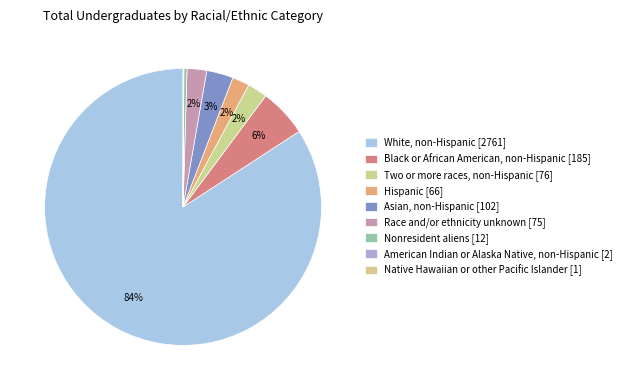

What is the largest slice in the pie chart?

White, non-Hispanic